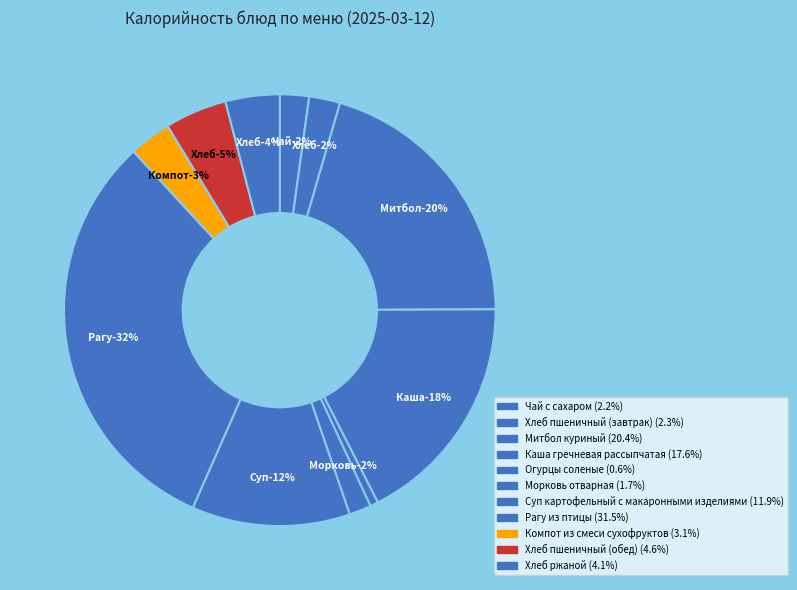

To the nearest percent, what portion does Компот из смеси сухофруктов represent?

3%